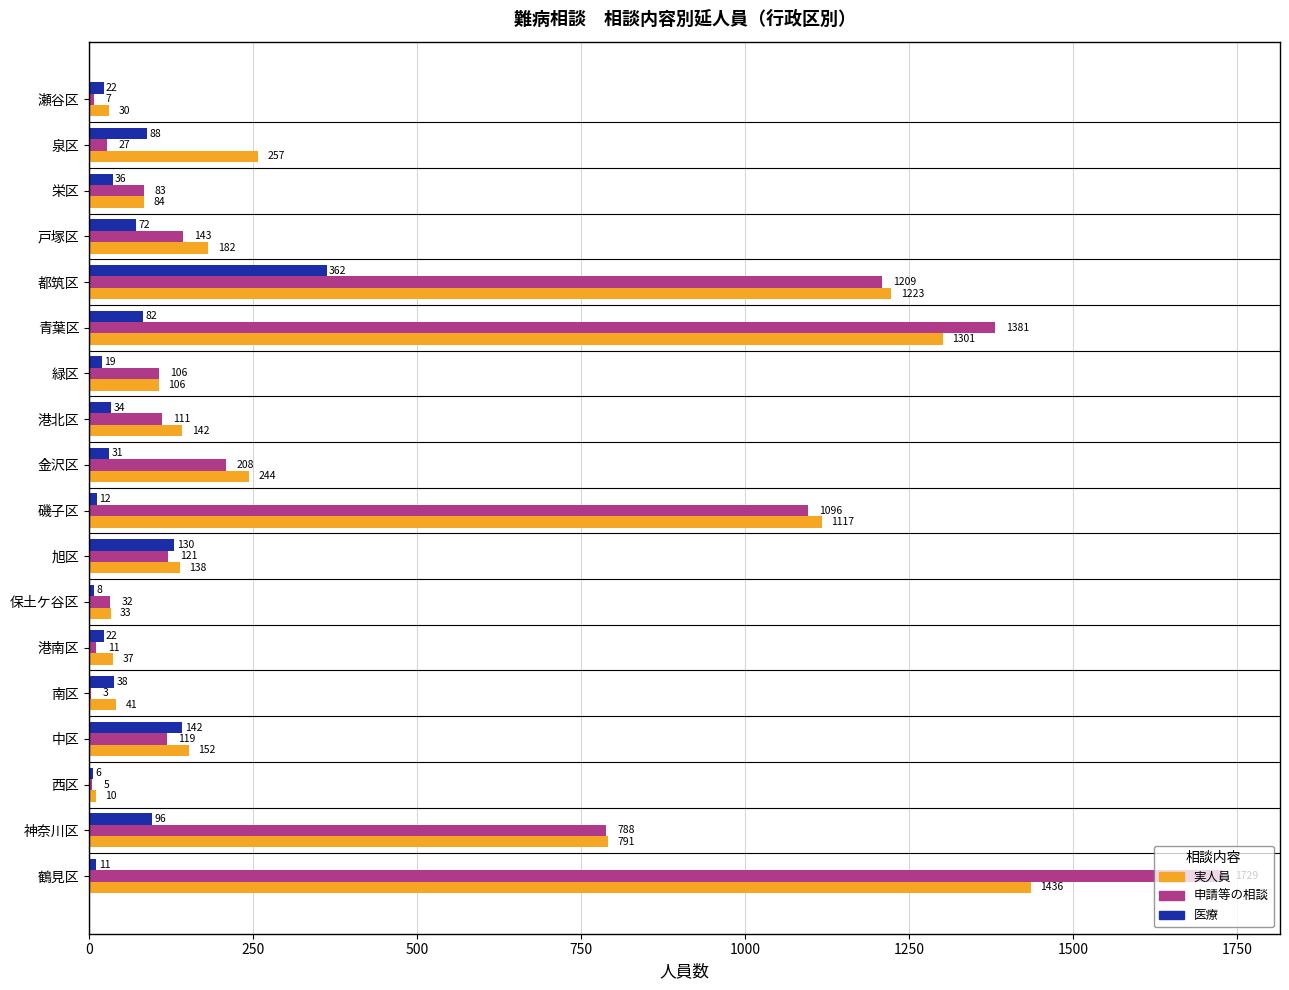

At which label is 医療 closest to 184?

中区